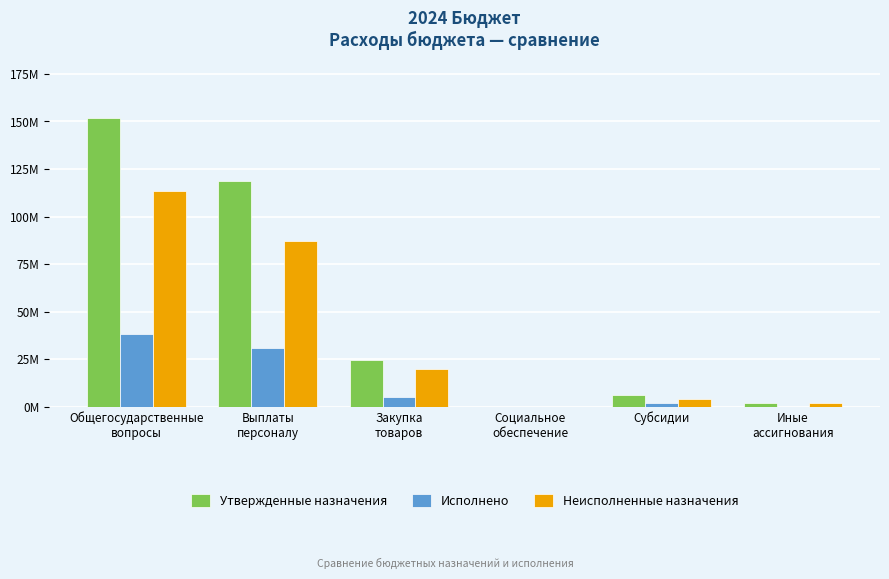

Which has a higher value, Социальное
обеспечение or Выплаты
персоналу?

Выплаты
персоналу